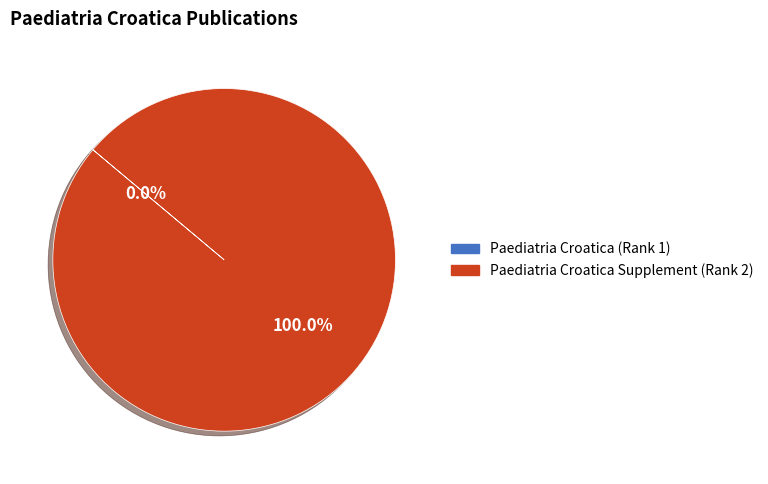

To the nearest percent, what is the difference between the largest and smallest slice percentages?

100%